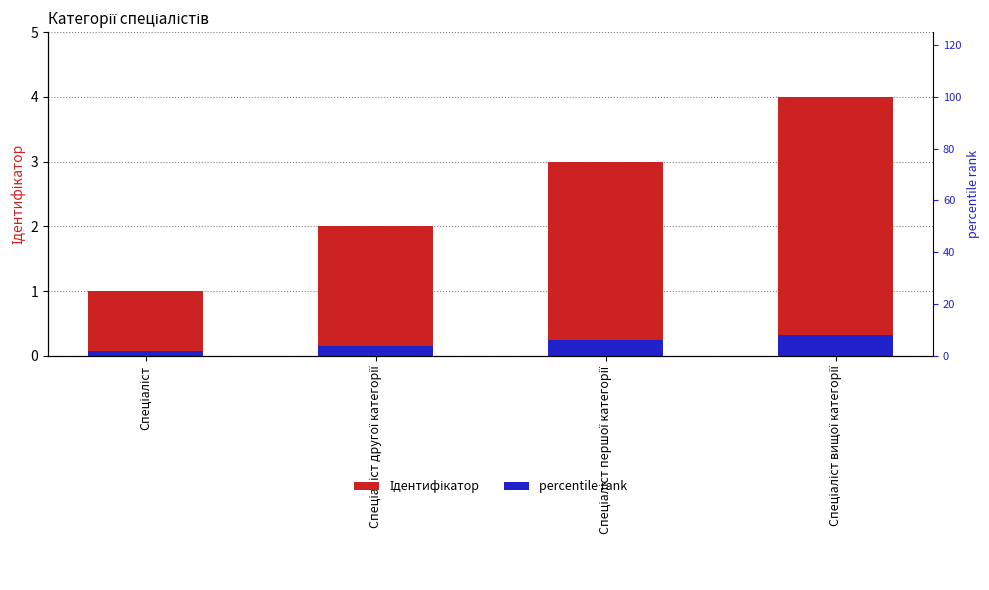

How many Ідентифікатор values are between 2 and 4?

3